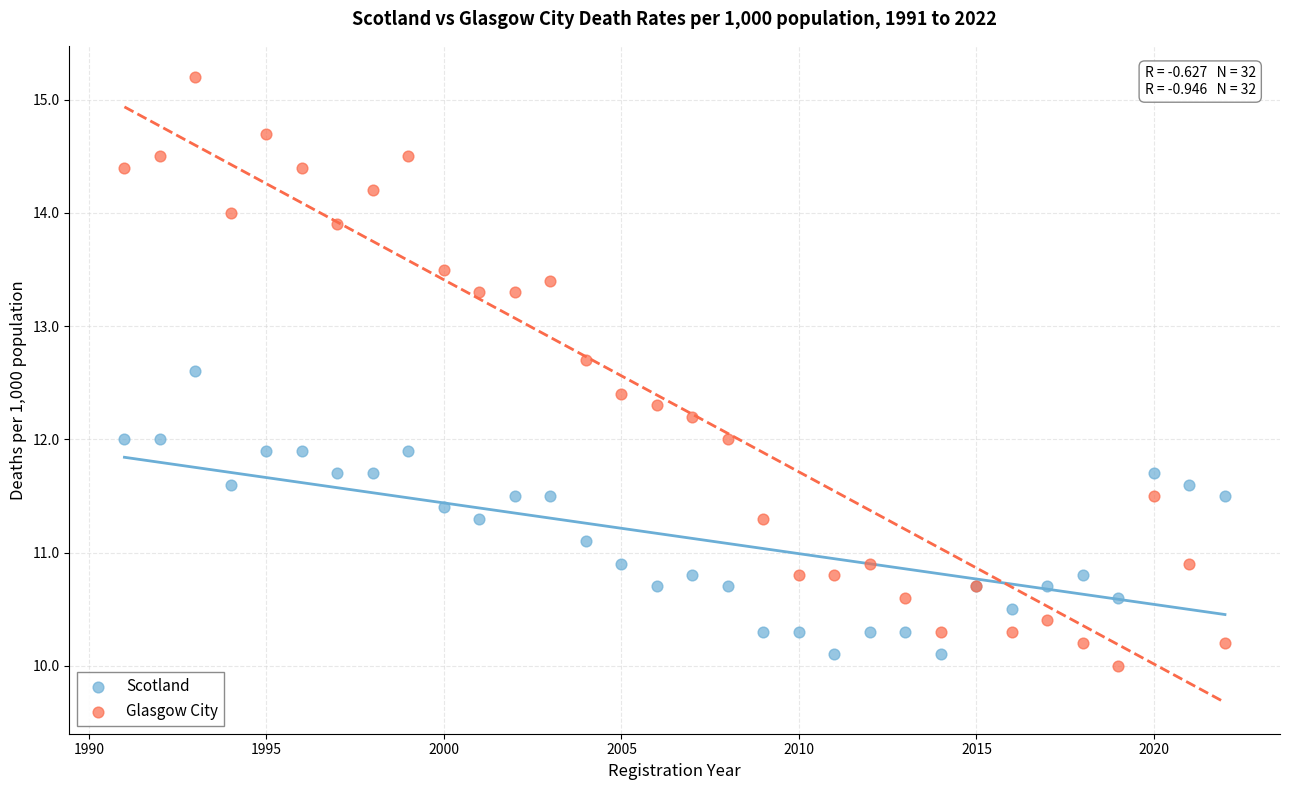

Which series contains the highest Y value?

Glasgow City